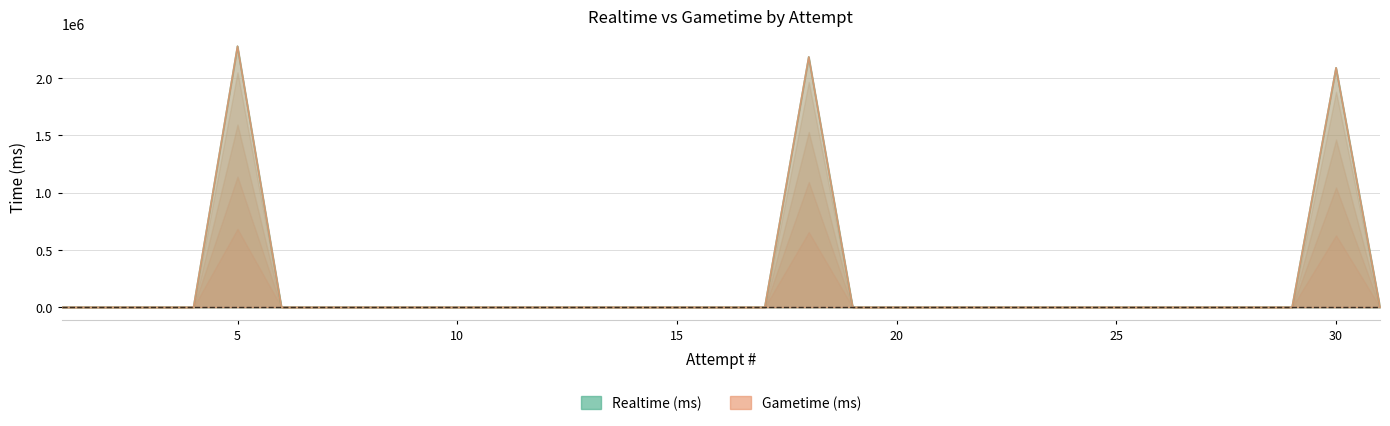

Where is Gametime (ms) nearest to the value 1138369?

30